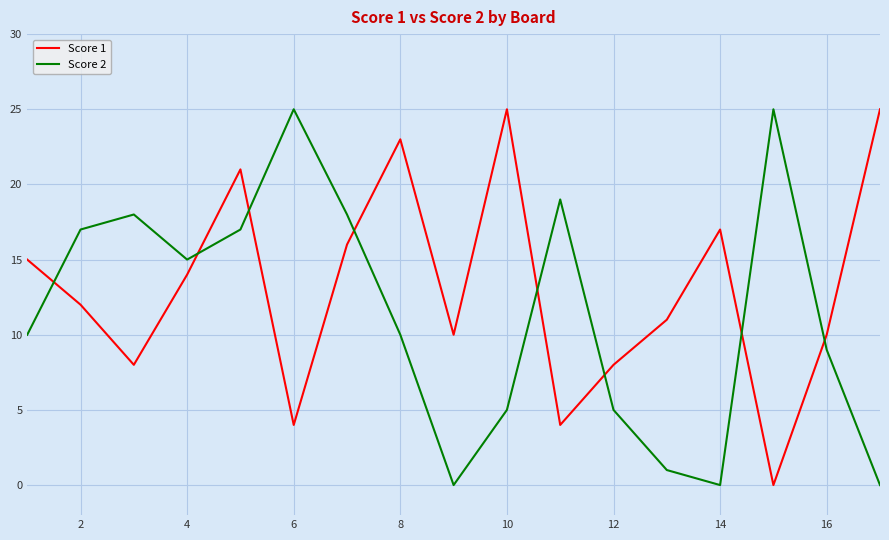

Which series has the largest total across all categories?

Score 1